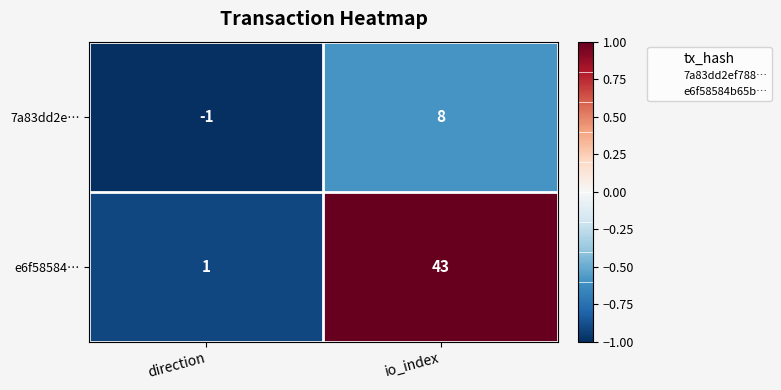

How many distinct data groups are displayed?

2